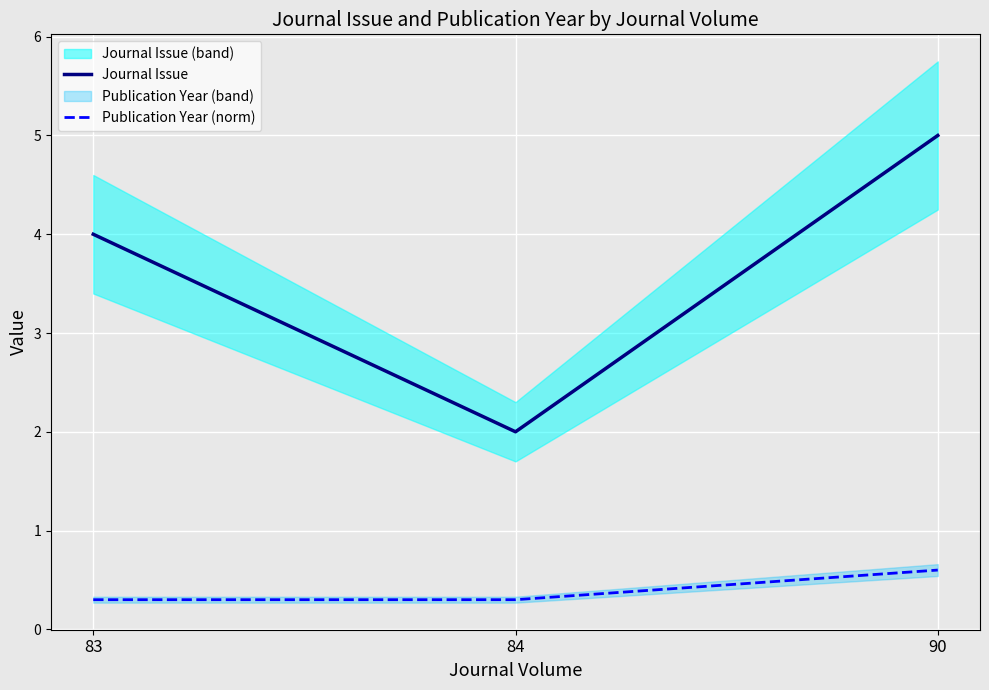

List the series in order of their peak value, highest first.

Journal Issue, Publication Year (norm)